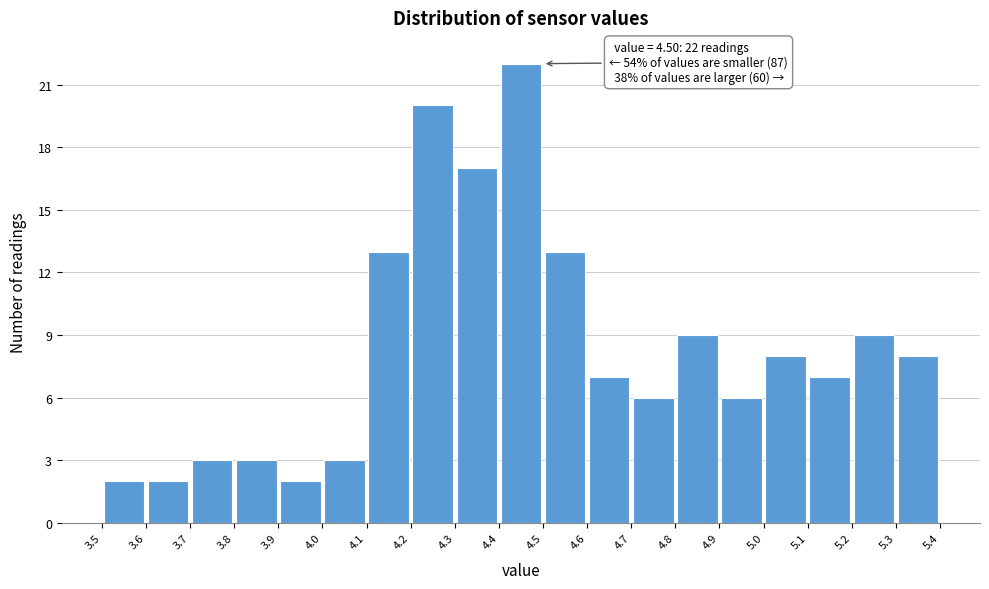

Which range on the x-axis has the tallest bar?

4.4 to 4.5